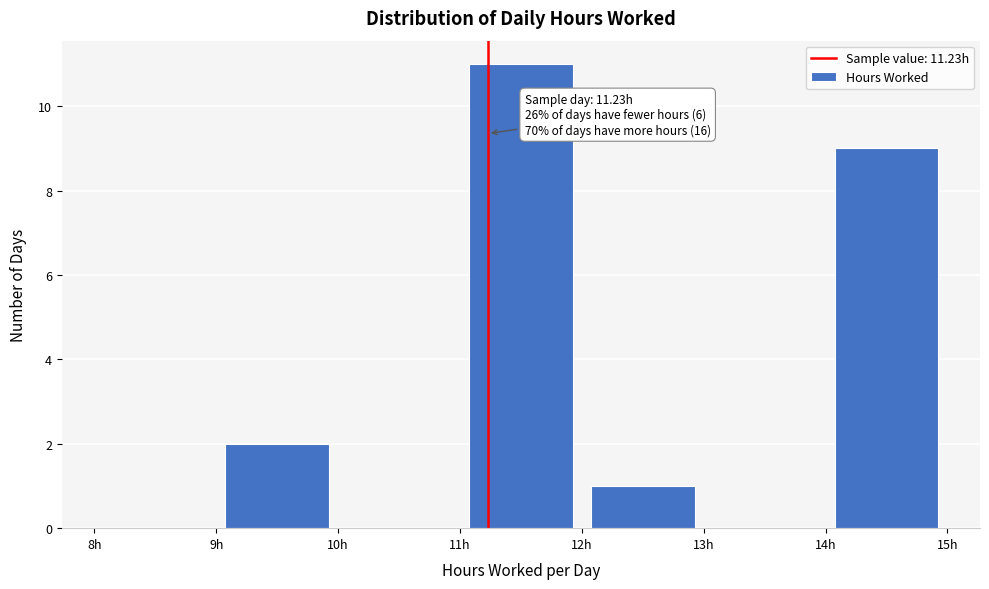

Which range on the x-axis has the tallest bar?

11 to 12